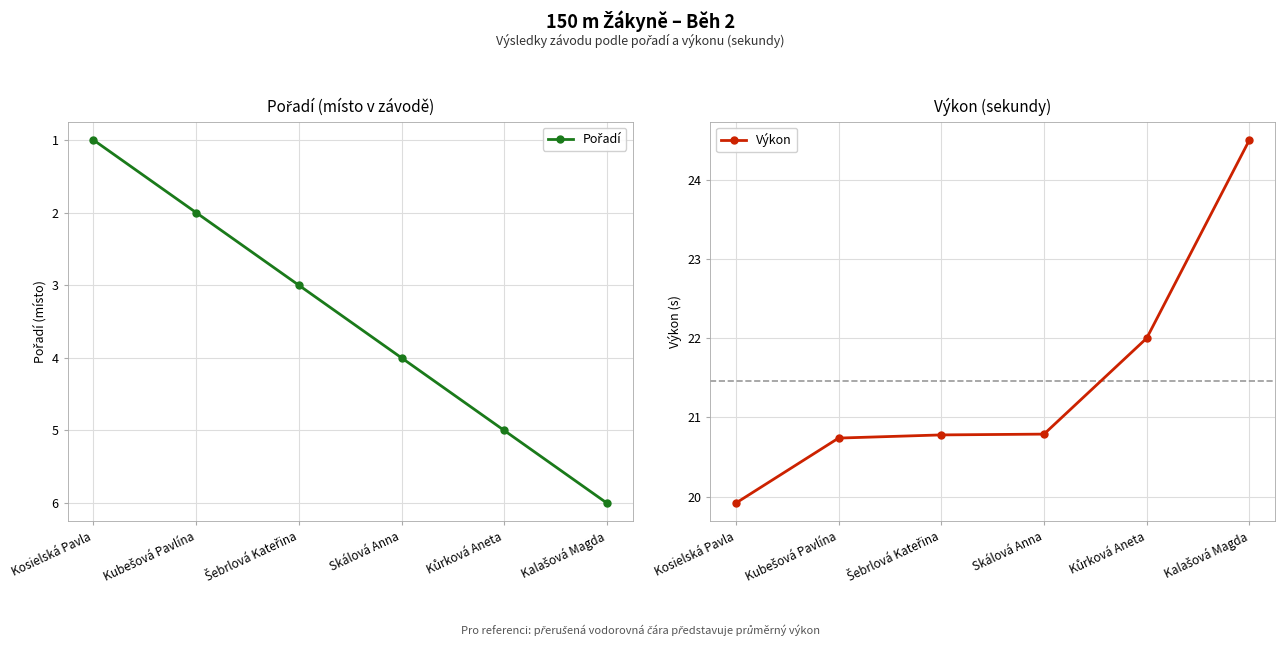

What is the difference between the highest and lowest values at Kosielská Pavla?

18.9